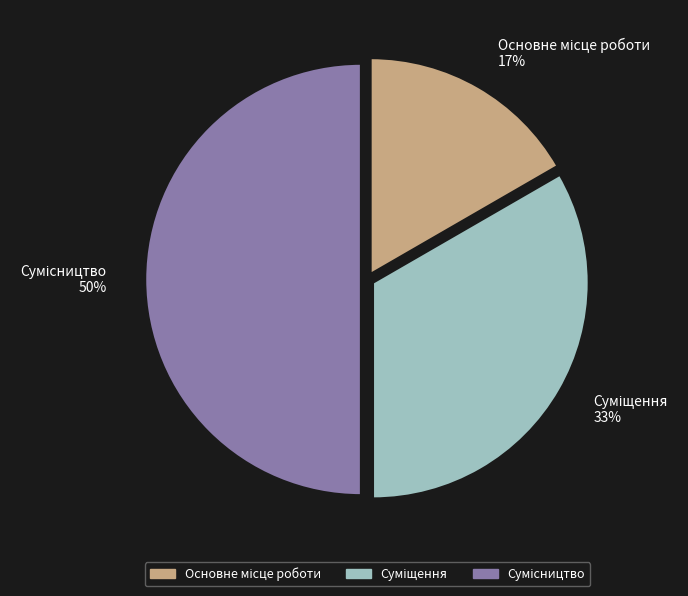

To the nearest percent, what is the average slice percentage?

33%